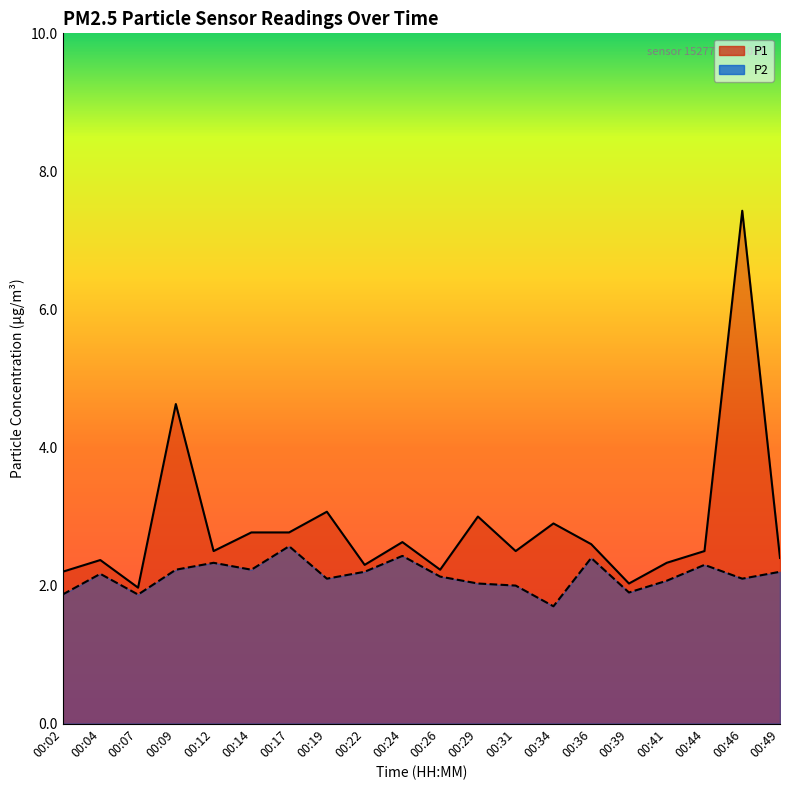

What is the highest value of the P2 series?

2.6